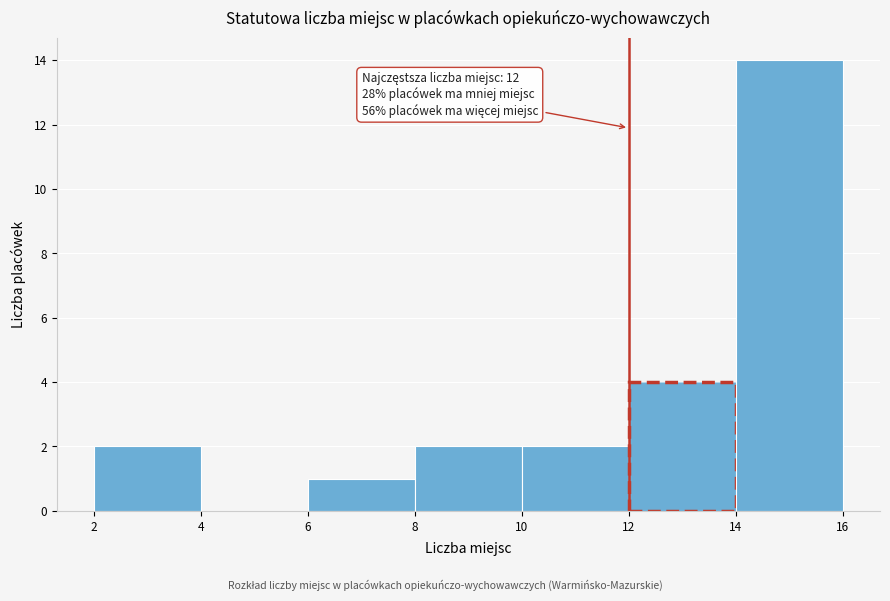

Over which range of the x-axis is the bar tallest?

14 to 16